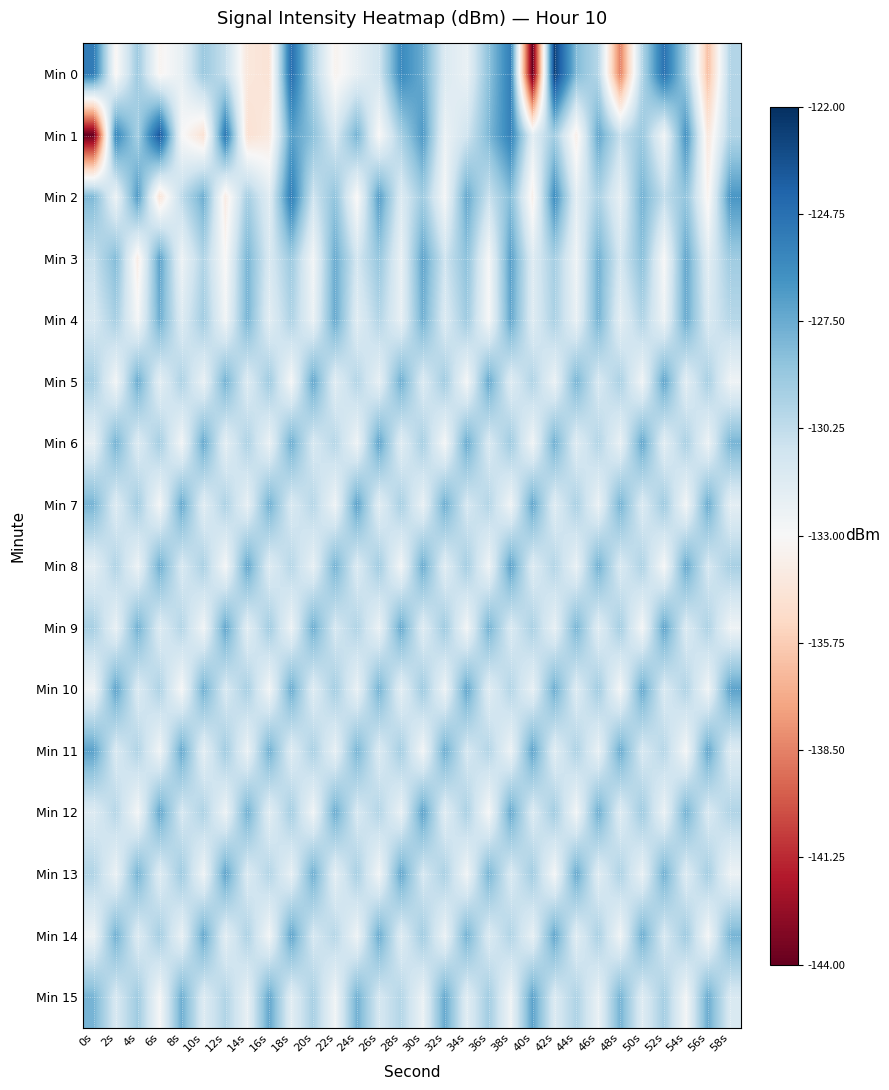

Which label corresponds to the largest value in the chart?

42s